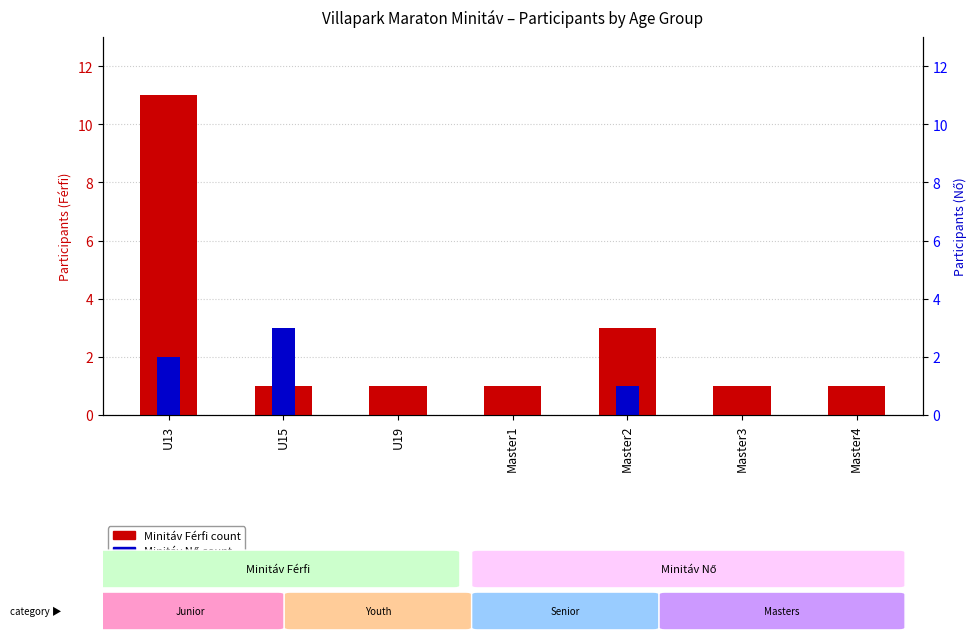

What is the value of the 5th bar from the left?

3